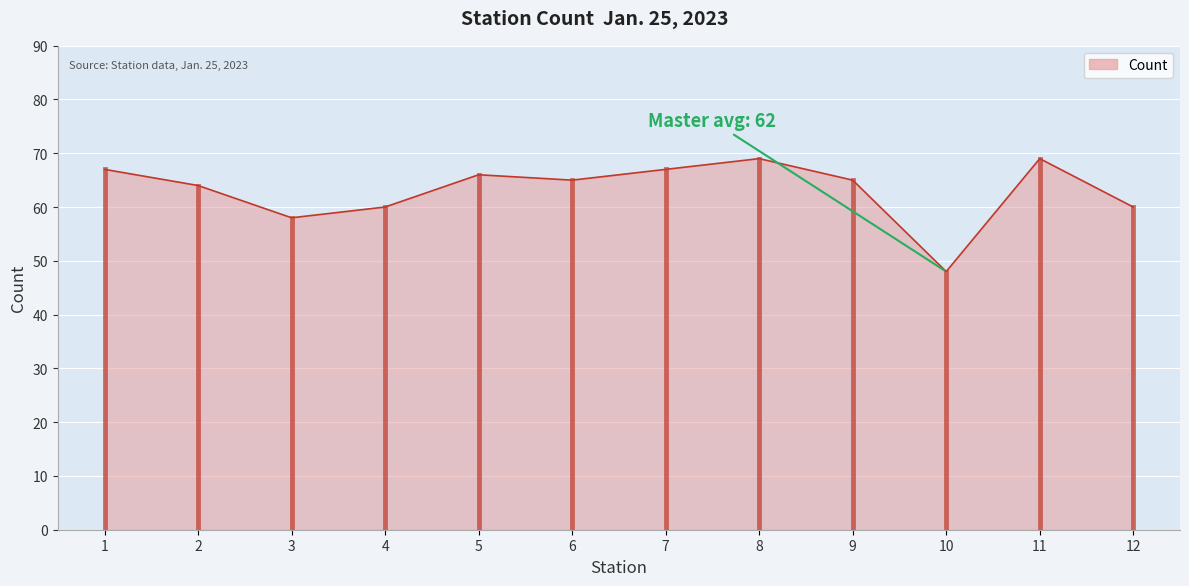

The chart shows a value of 109 at 2. True or false?

False